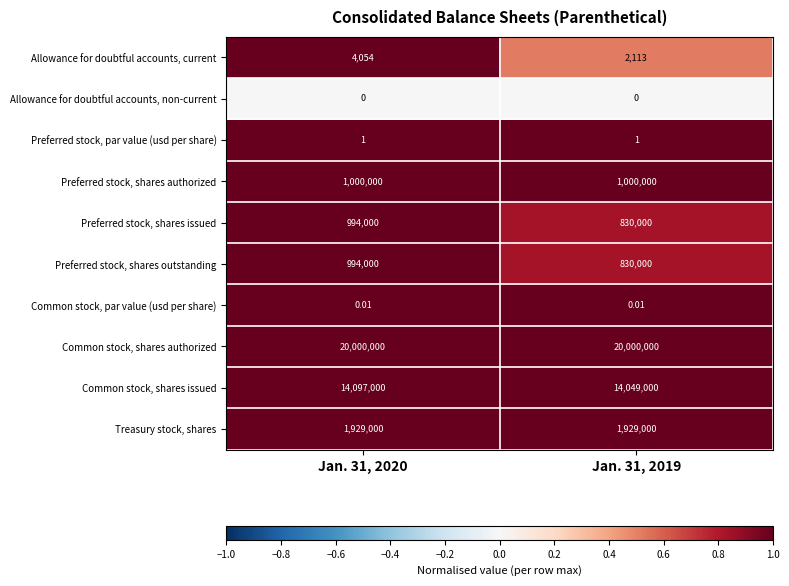

Which series has the largest total across all categories?

Common stock, shares authorized